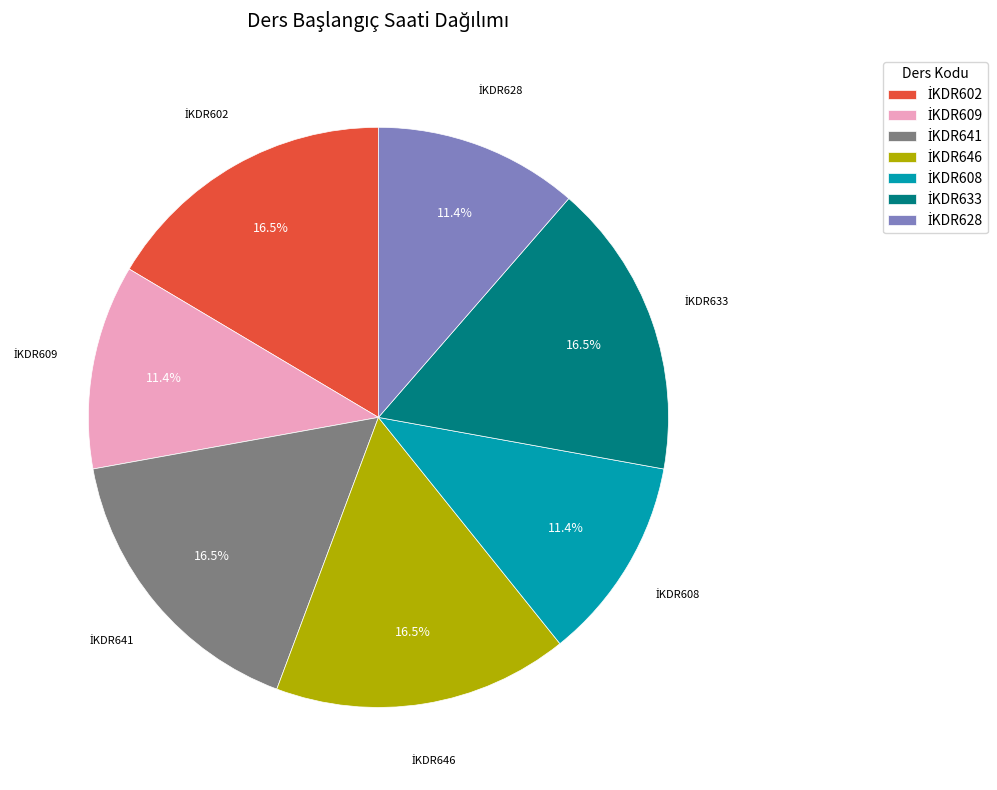

Is there any slice that represents more than half of the pie?

No